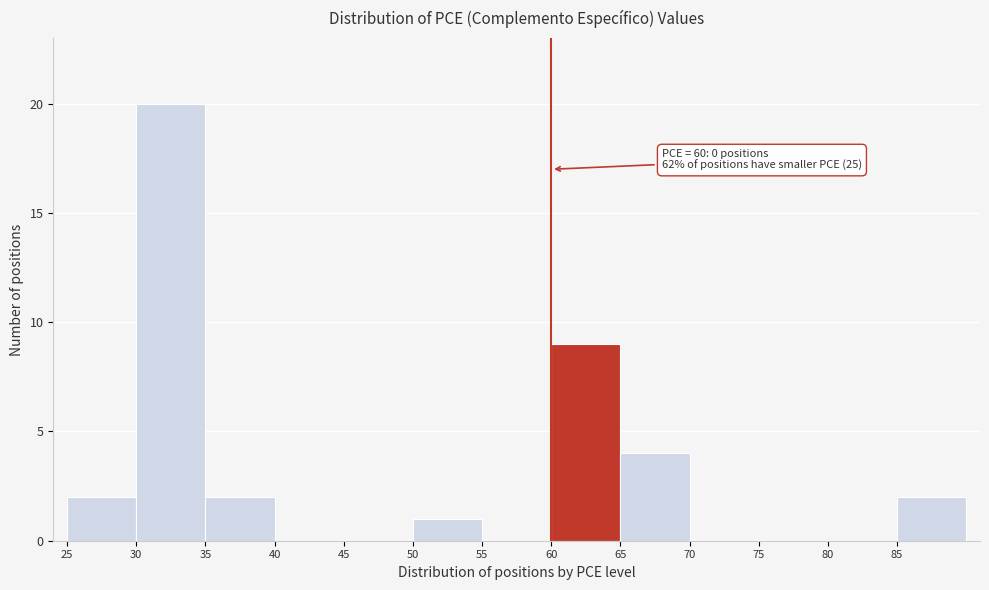

Over which range of the x-axis is the bar tallest?

30 to 35